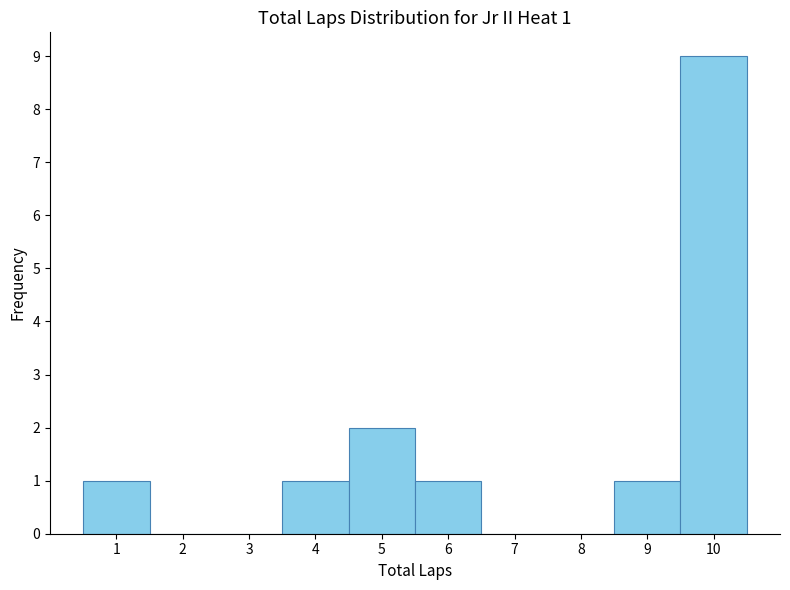

Over which range of the x-axis is the bar tallest?

9.5 to 10.5